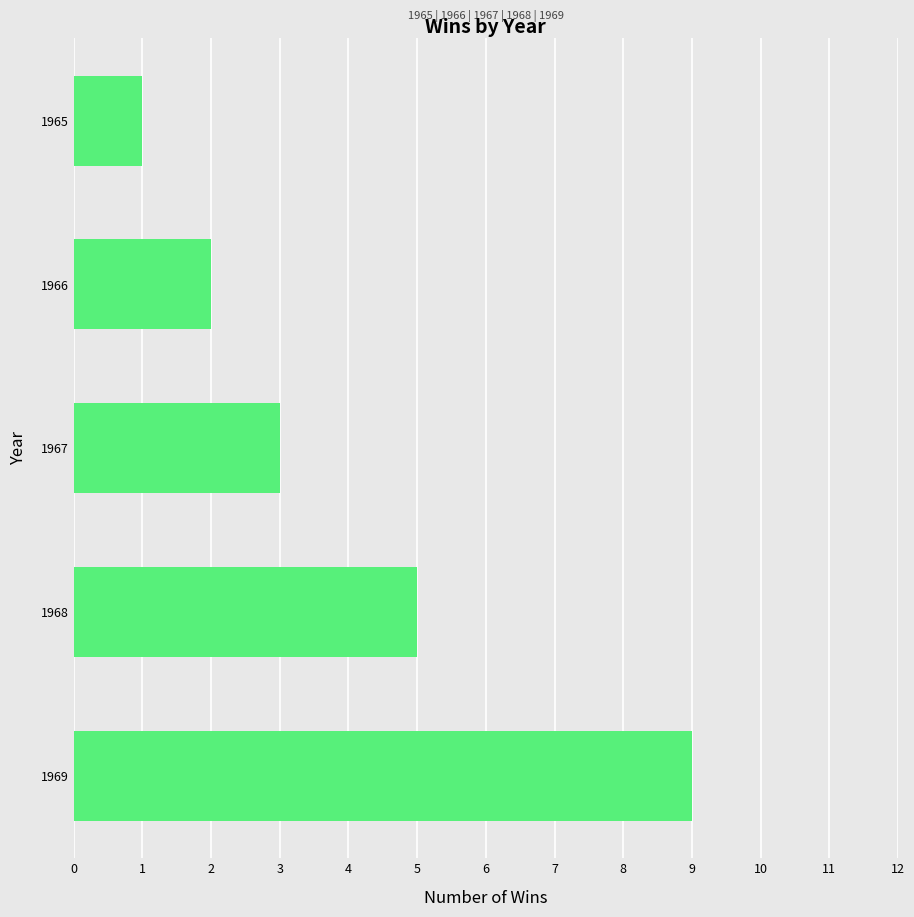

What is the greatest value displayed?

9